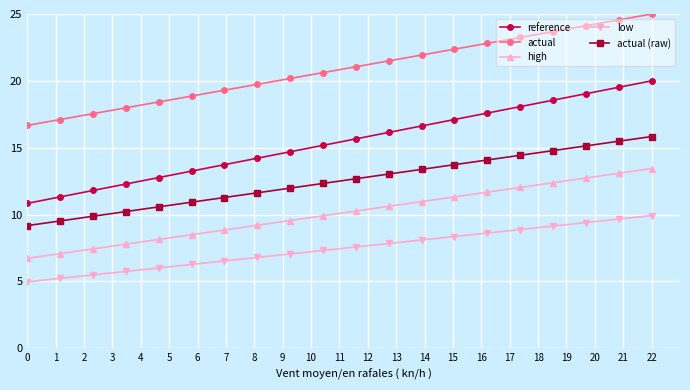

True or false: low and high cross at least once.

False